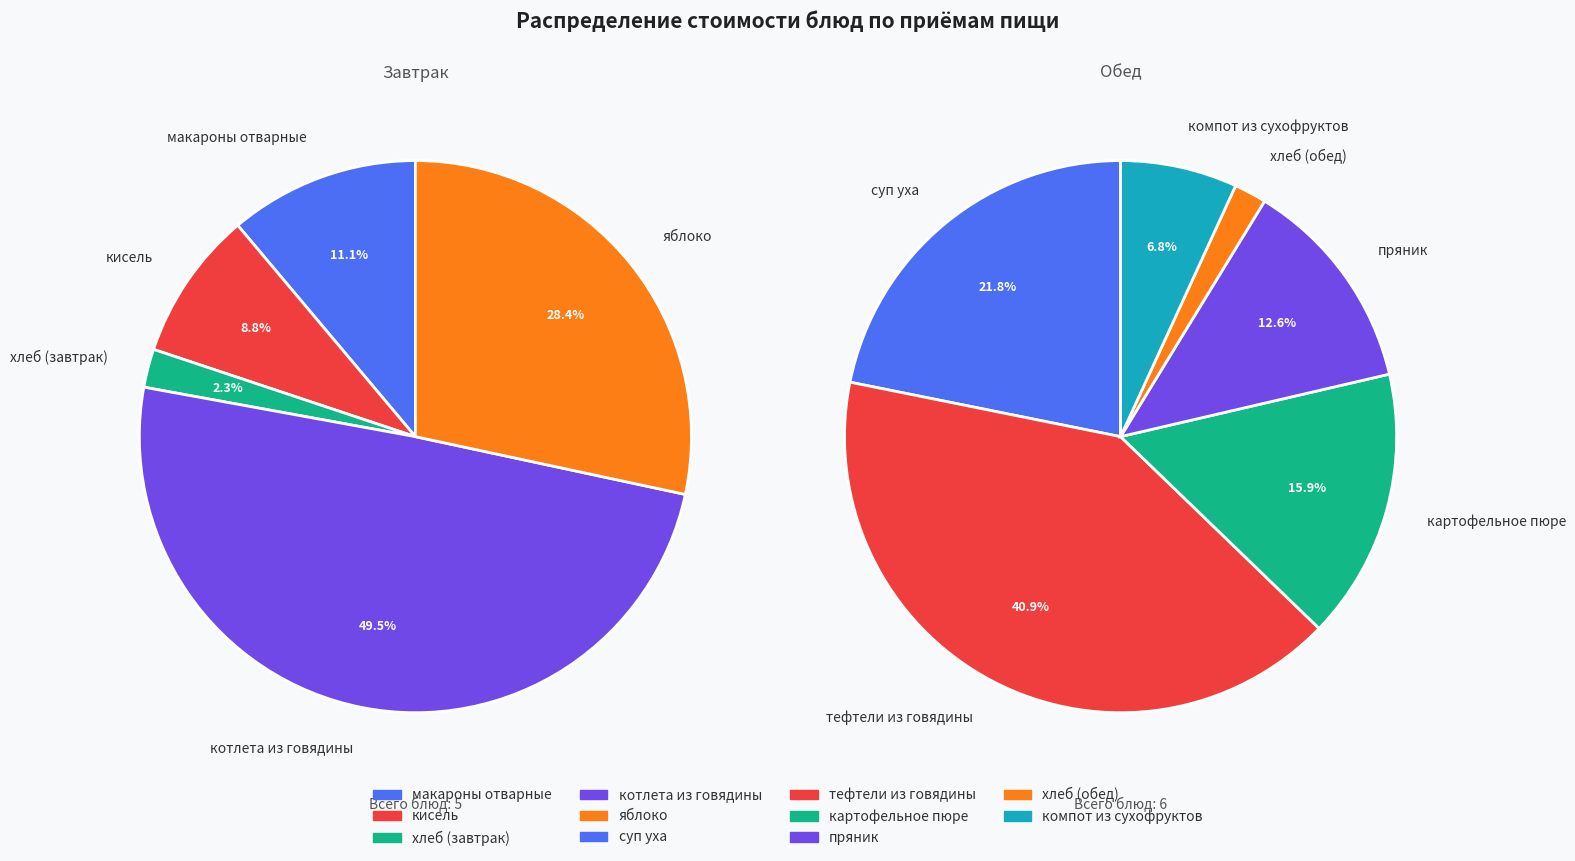

True or false: хлеб (завтрак) accounts for 10% of the total.

False